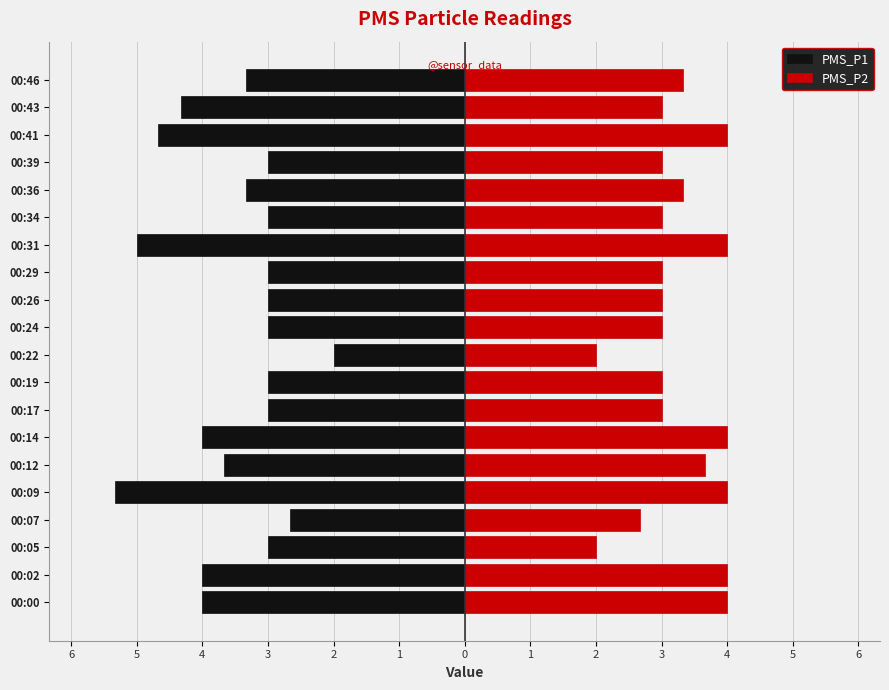

How many series are shown in this chart?

2